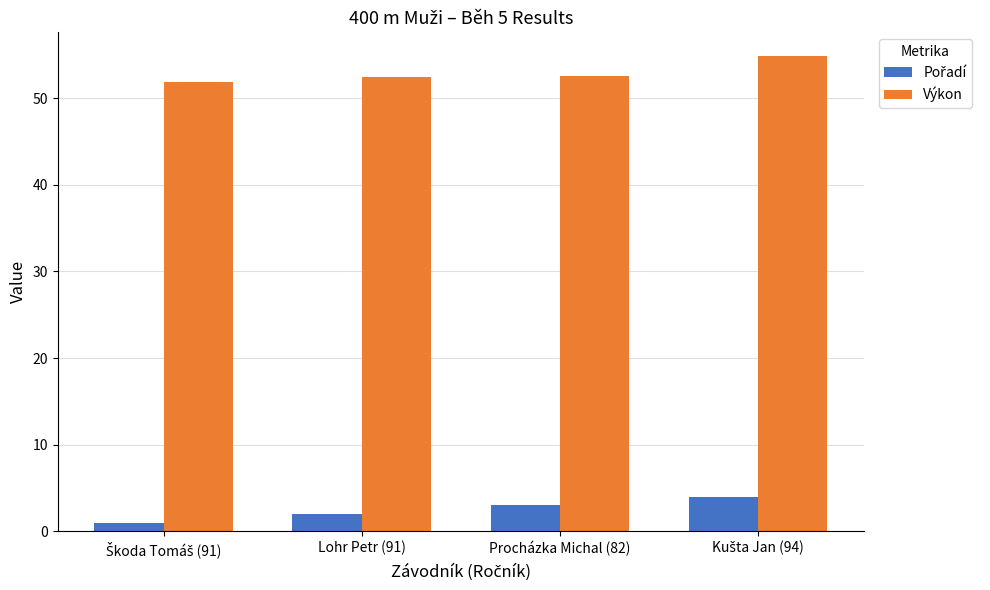

What is the label of the 3rd bar from the right?

Lohr Petr (91)